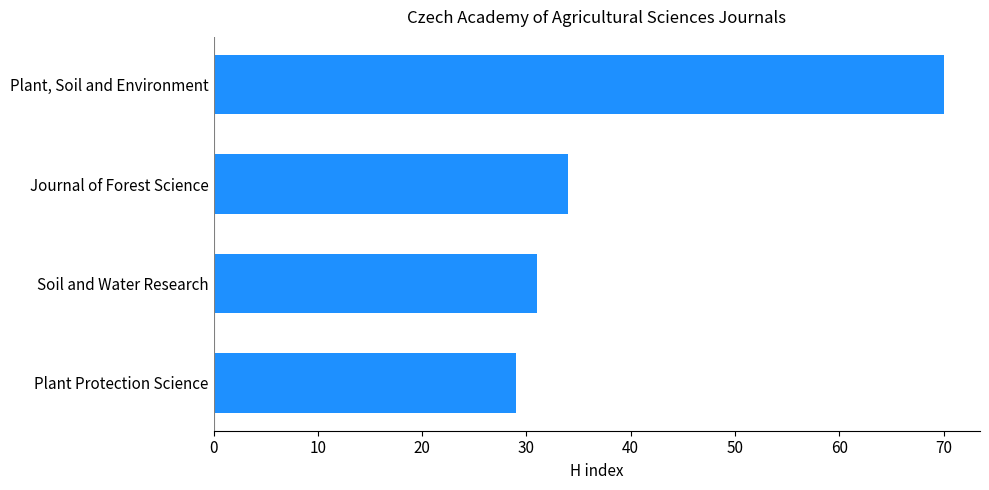

What is the average value?

41